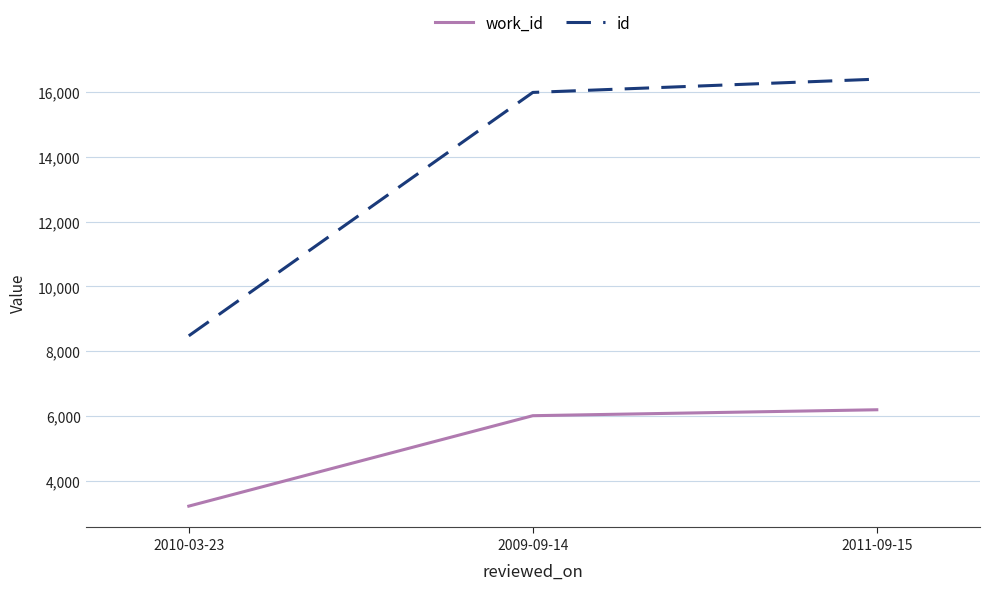

Rank the categories by id value from lowest to highest.

2010-03-23, 2009-09-14, 2011-09-15